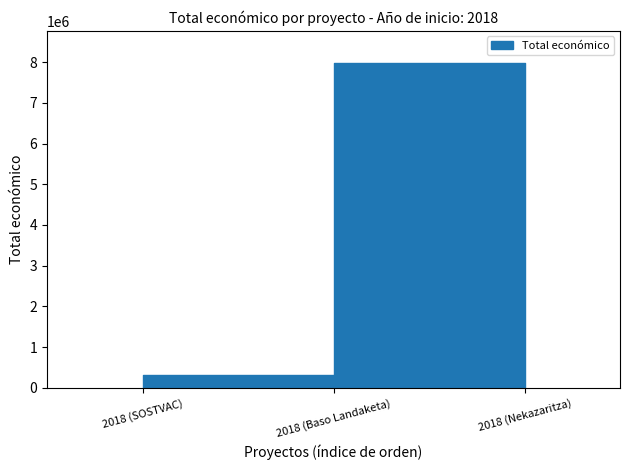

Rank the categories by value from lowest to highest.

2018 (SOSTVAC), 2018 (Nekazaritza), 2018 (Baso Landaketa)